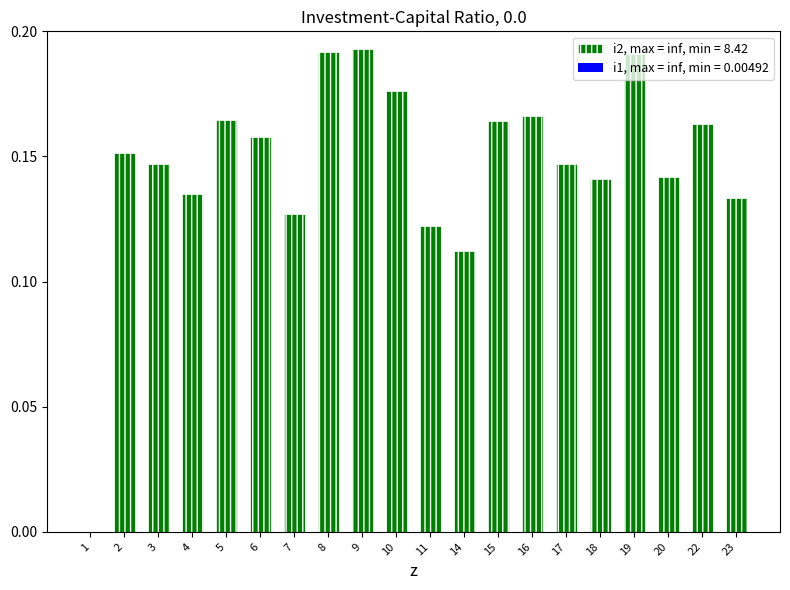

What is the sum of all values?

2.9